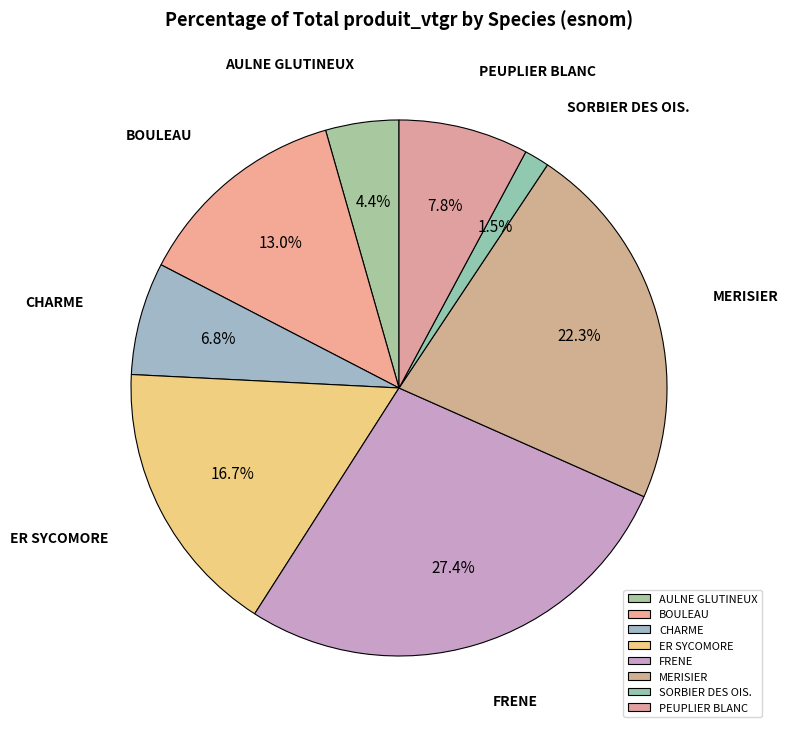

To the nearest percent, what percentage of the pie is PEUPLIER BLANC?

8%